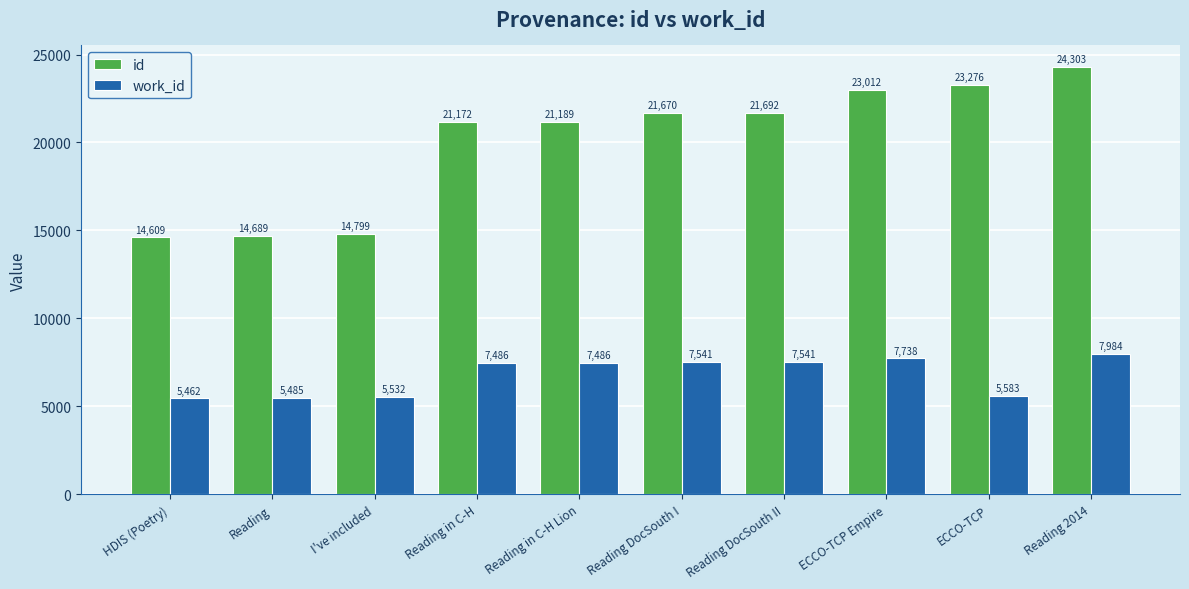

At how many categories does at least one series exceed 13444?

10